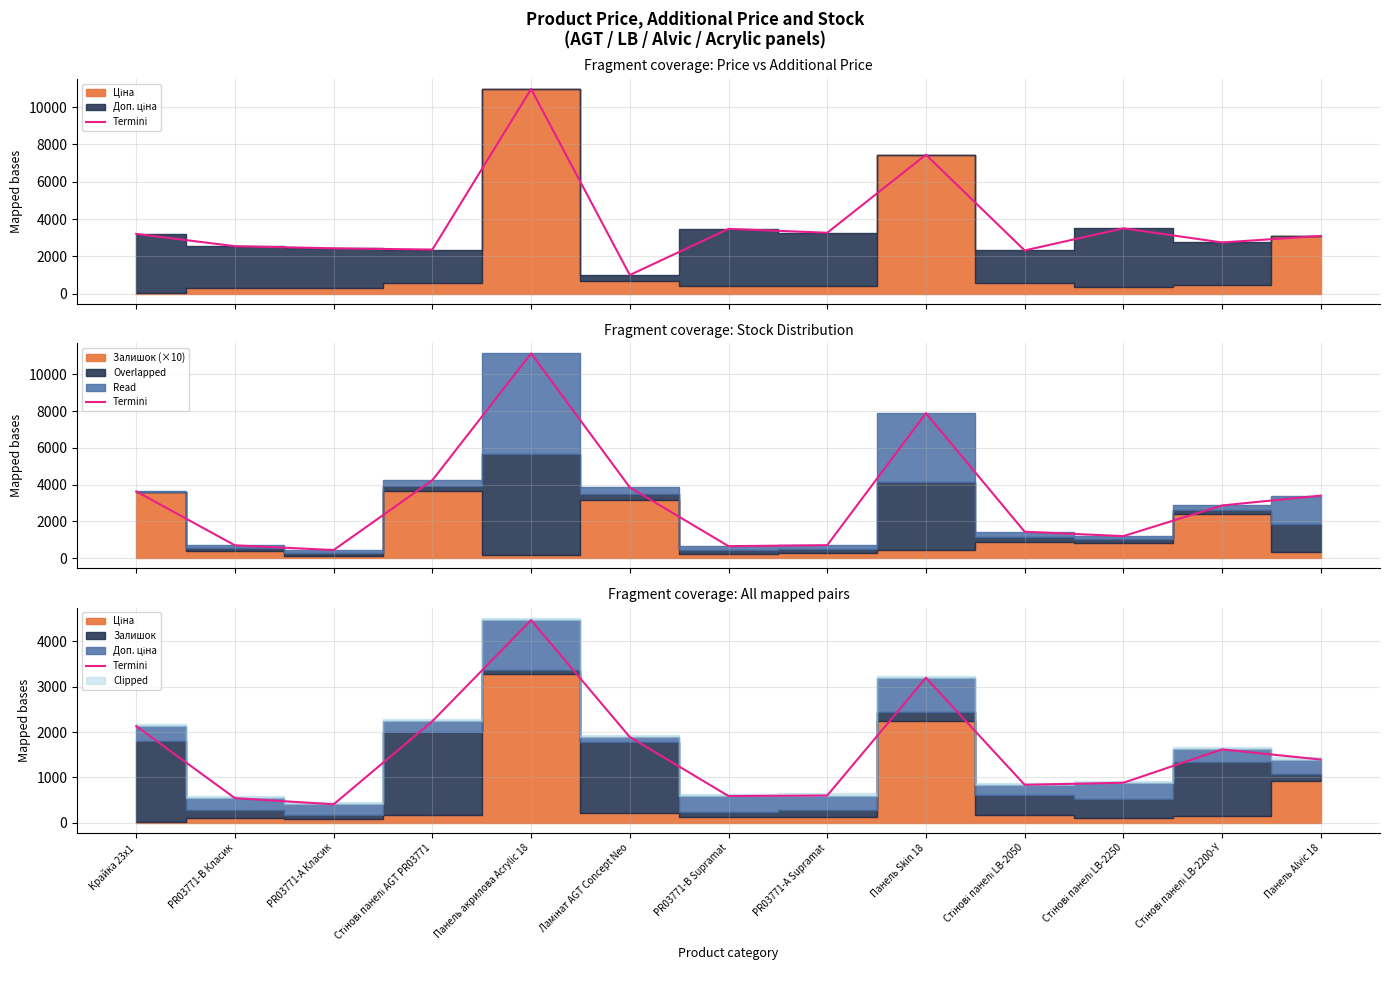

What is the change in value from PR03771-А Supramat to Панель Skin 18?

+2598.8